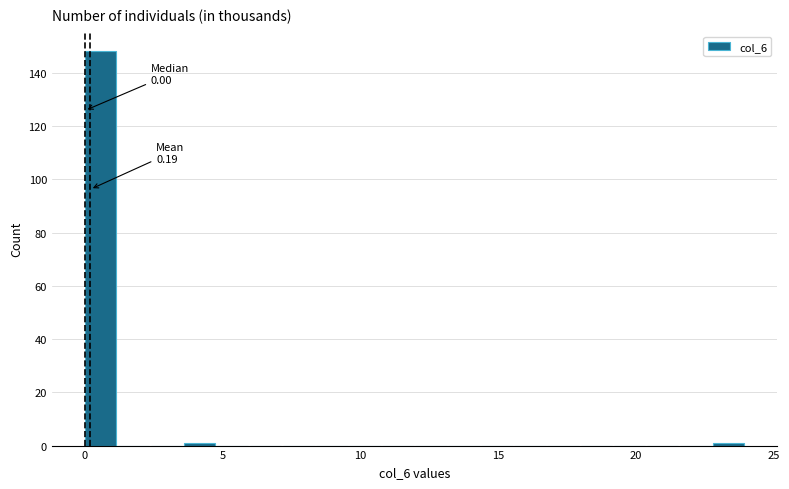

Read against the x-axis, roughly where is the centre of the tallest bar?

0.5